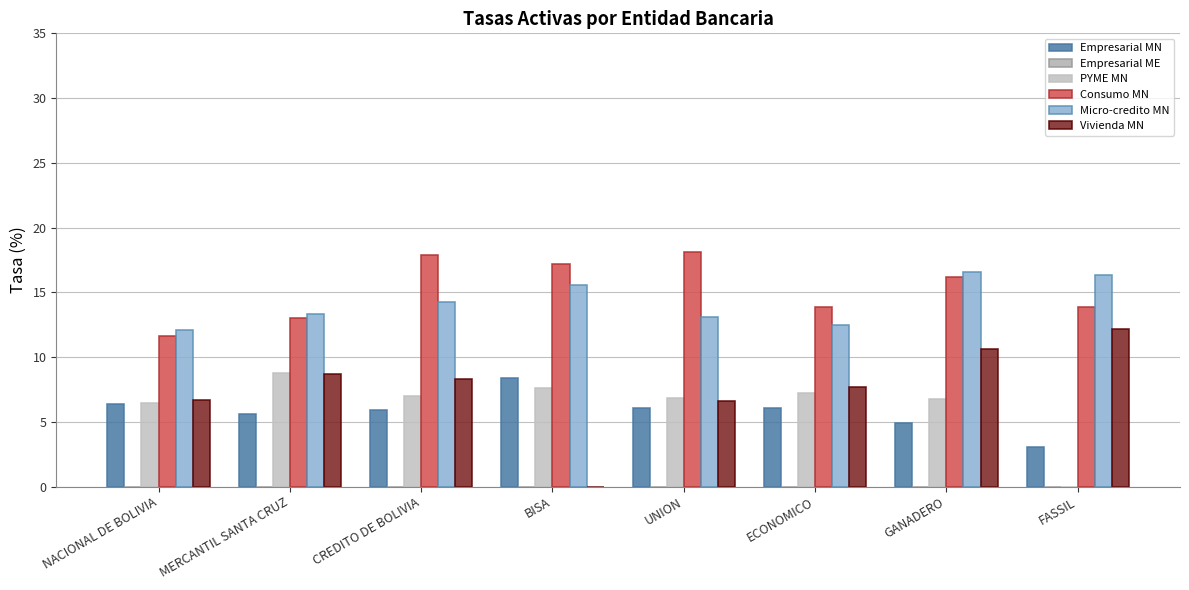

Which series has the widest spread of values?

Vivienda MN